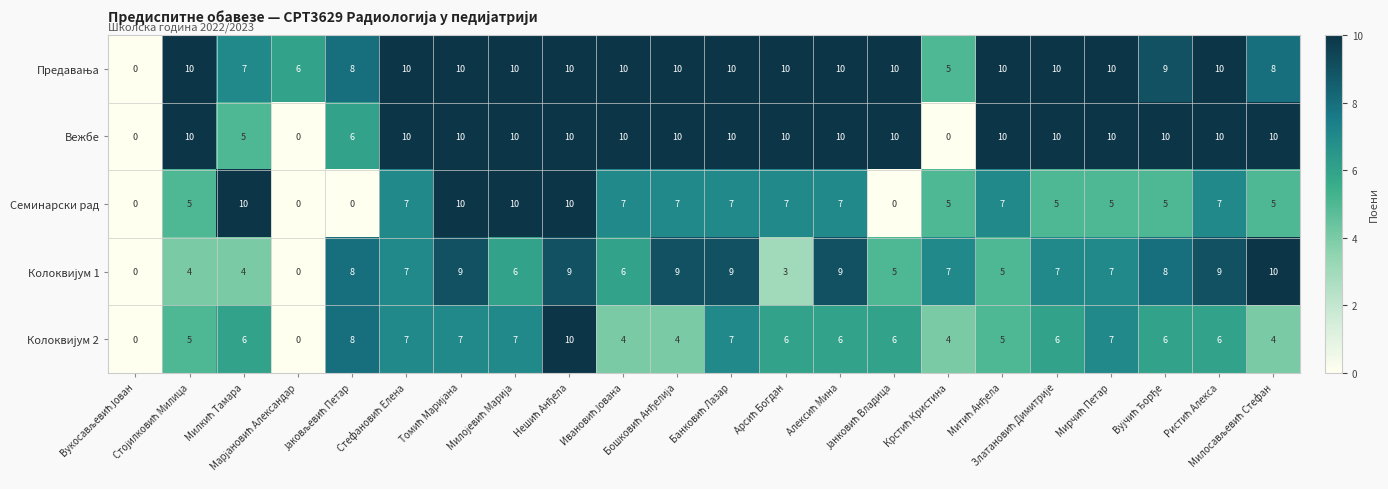

How many Вежбе values are between 10 and 11?

17